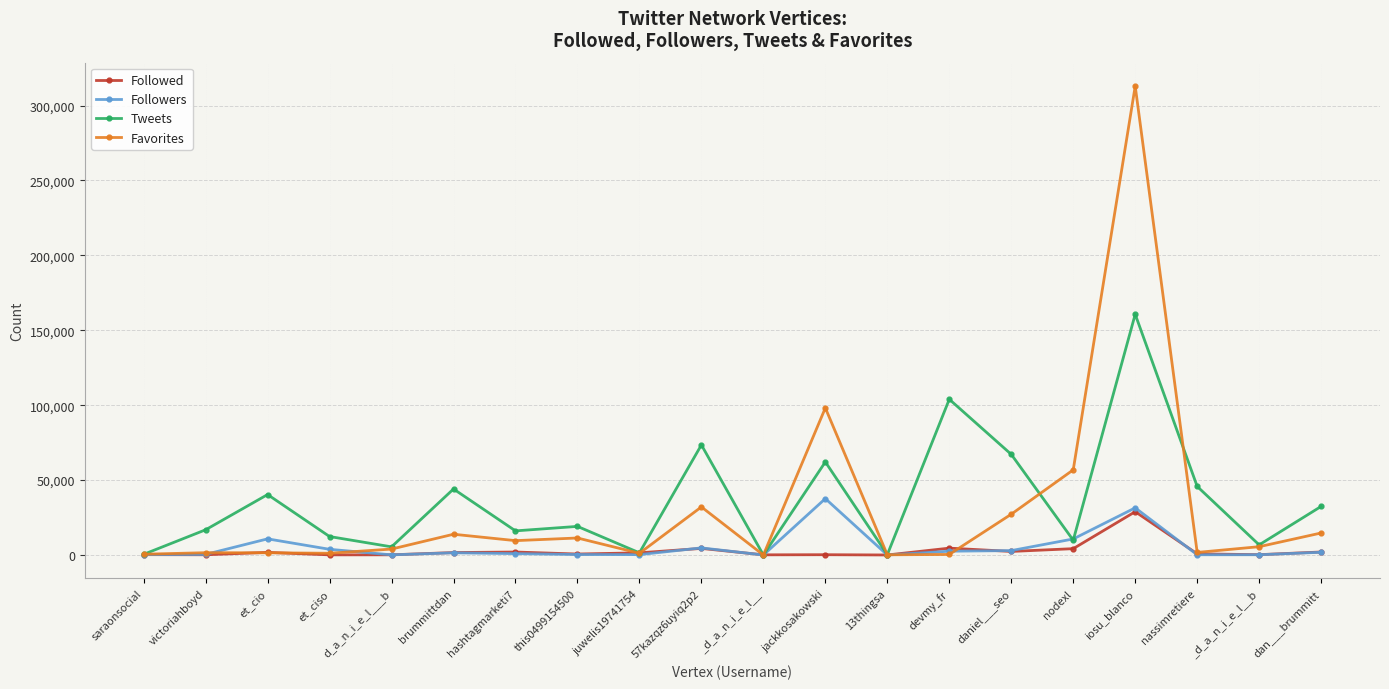

List the series in order of their peak value, highest first.

Favorites, Tweets, Followers, Followed